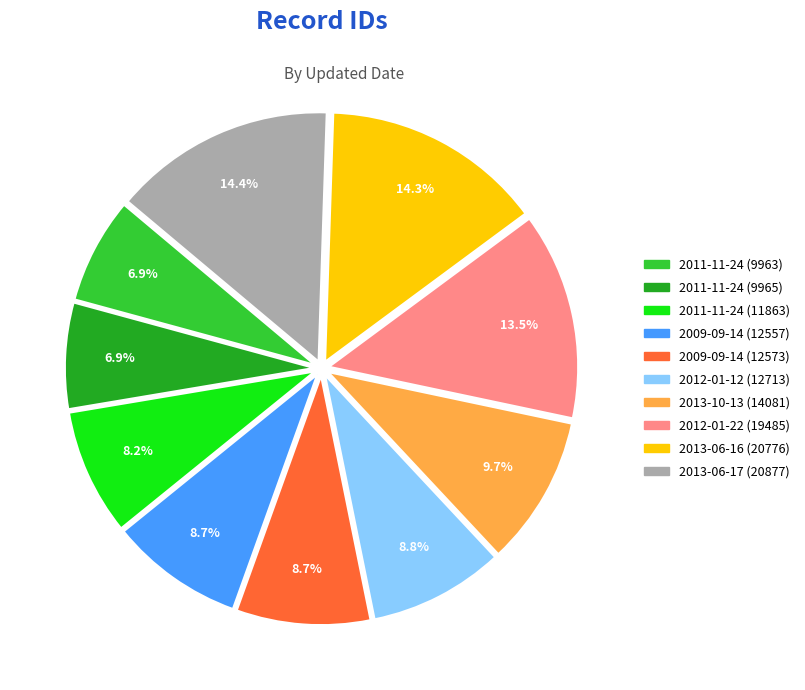

Is the sum of 2013-10-13 (14081) and 2009-09-14 (12573) greater than half?

No